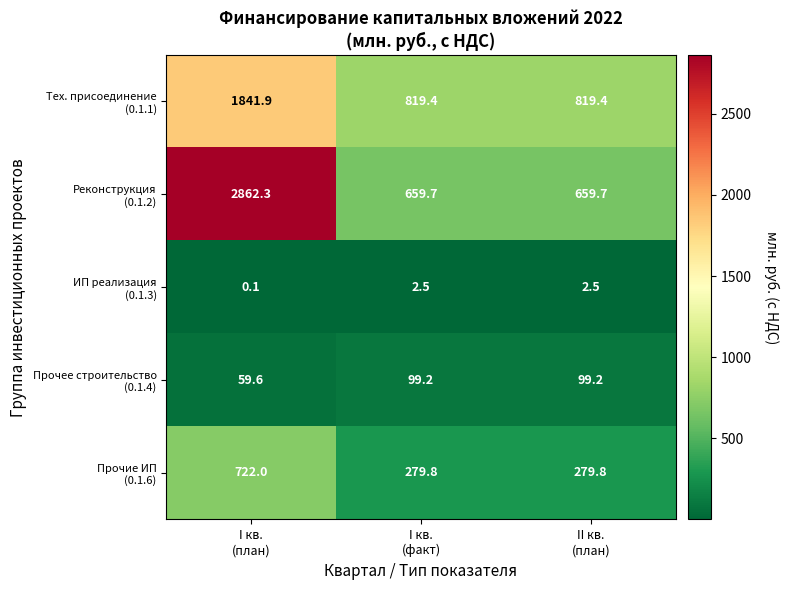

What is the maximum value shown in the chart?

2862.3